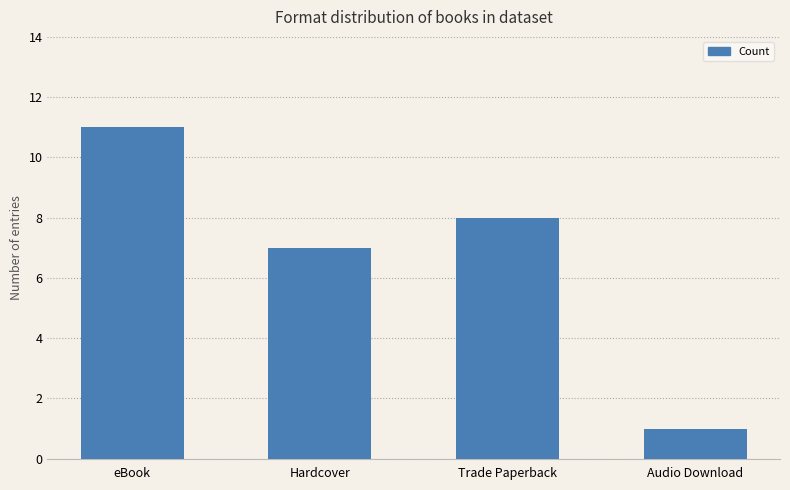

Reading left to right, list all the values displayed in this chart.

11	7	8	1